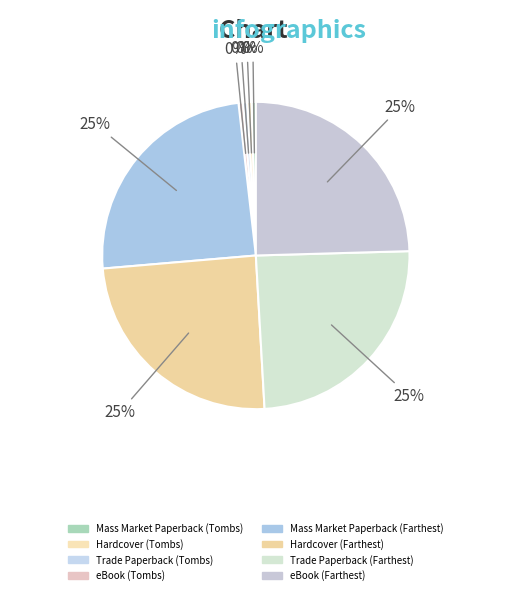

Is it true that eBook (Tombs) is 1% of the pie?

False